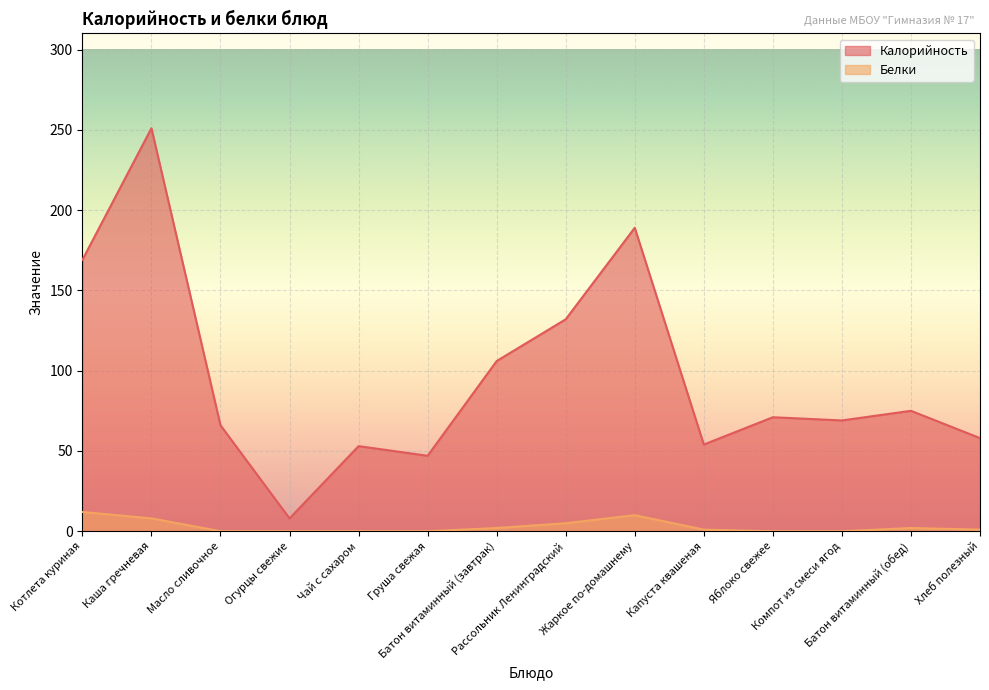

What is the maximum value for Белки?

12